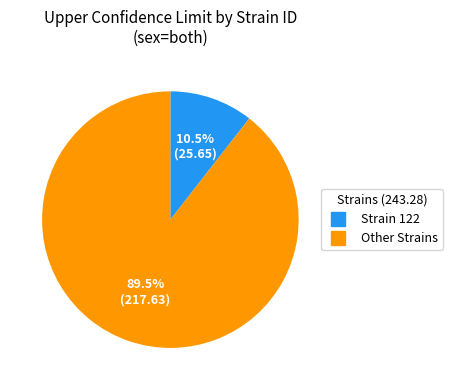

How many segments does this pie chart have?

2